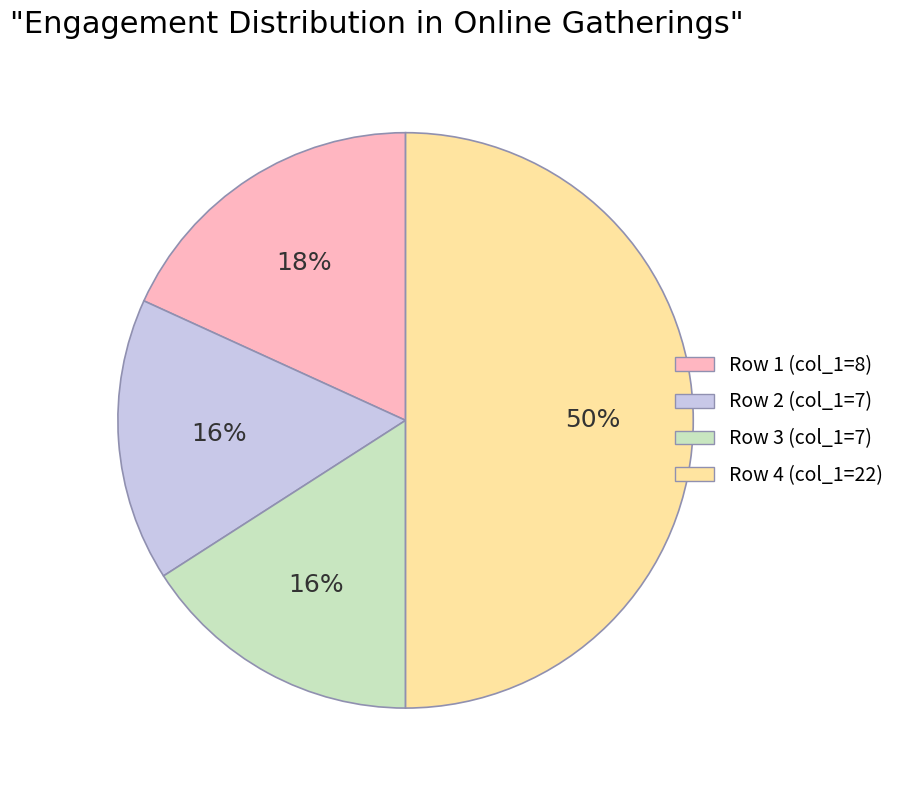

To the nearest percent, what is the difference between the largest and smallest slice percentages?

34%